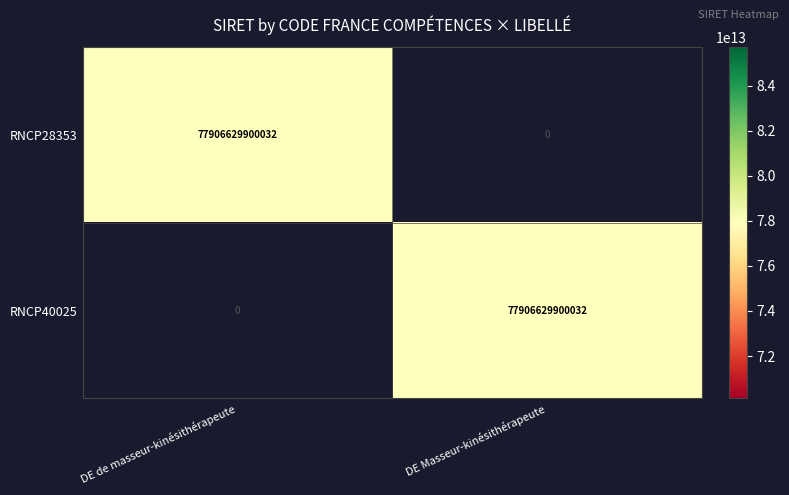

What is the difference between the maximum and minimum values in the RNCP28353 series?

77906629900032